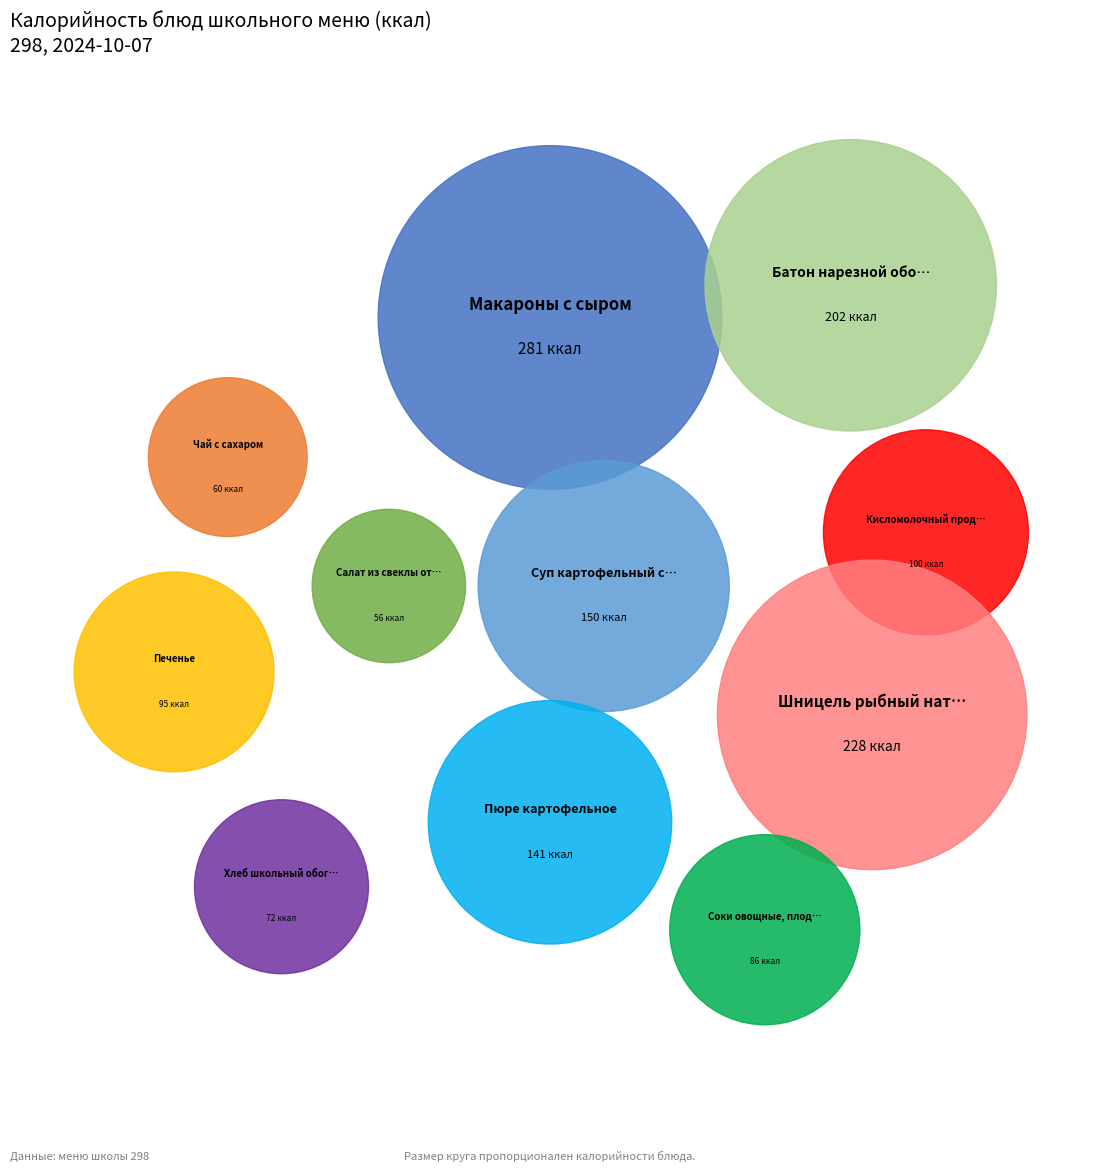

To the nearest percent, what percentage of the pie is Суп картофельный с бобовыми?

10%